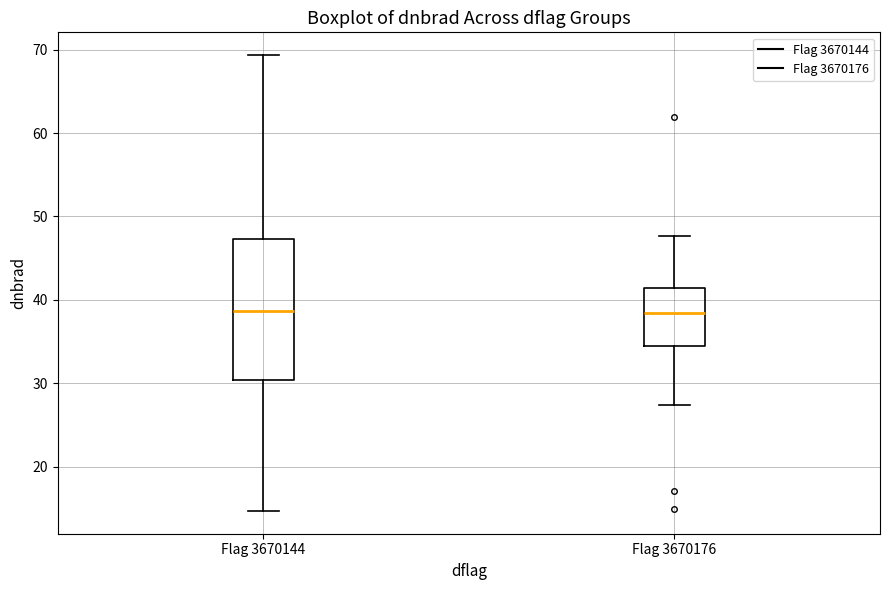

Comparing the boxes themselves (not the whiskers), which one is the tallest?

Flag 3670144